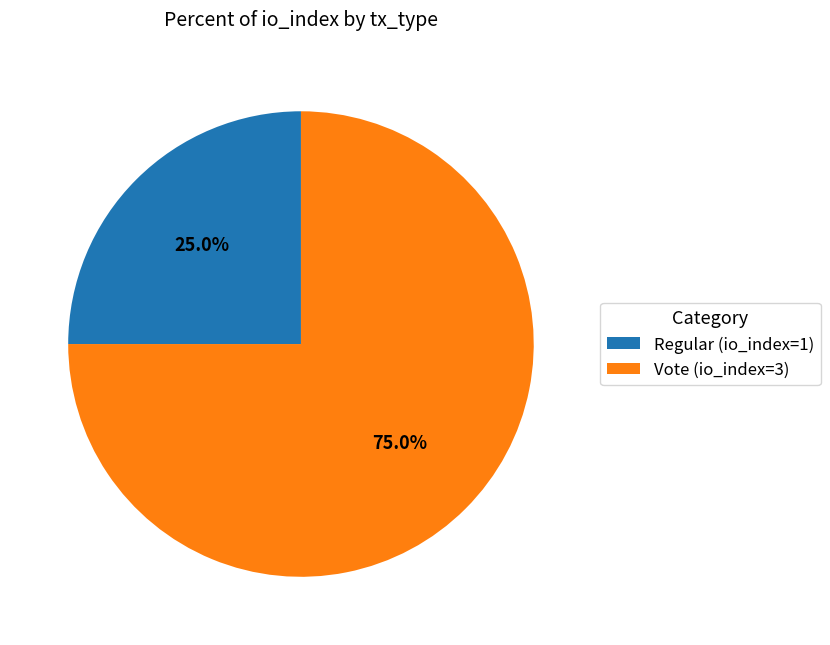

Combined, do Regular (io_index=1) and Vote (io_index=3) account for over 50%?

Yes